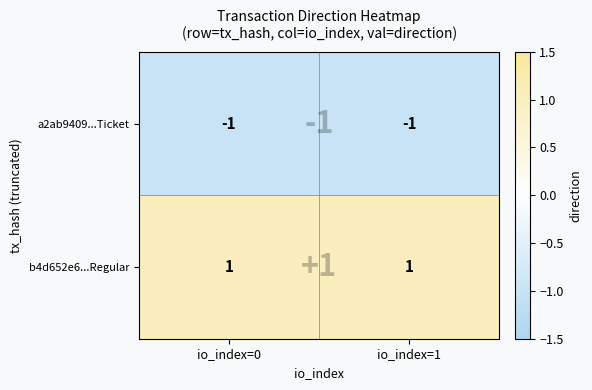

True or false: b4d652e6...Regular has a value of 1 at io_index=1.

True